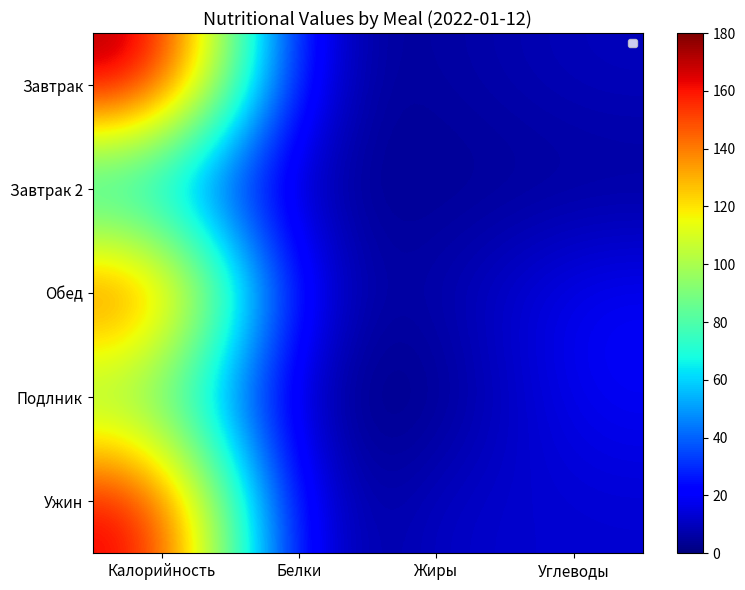

The value of Подлник at Белки is 1. True or false?

False